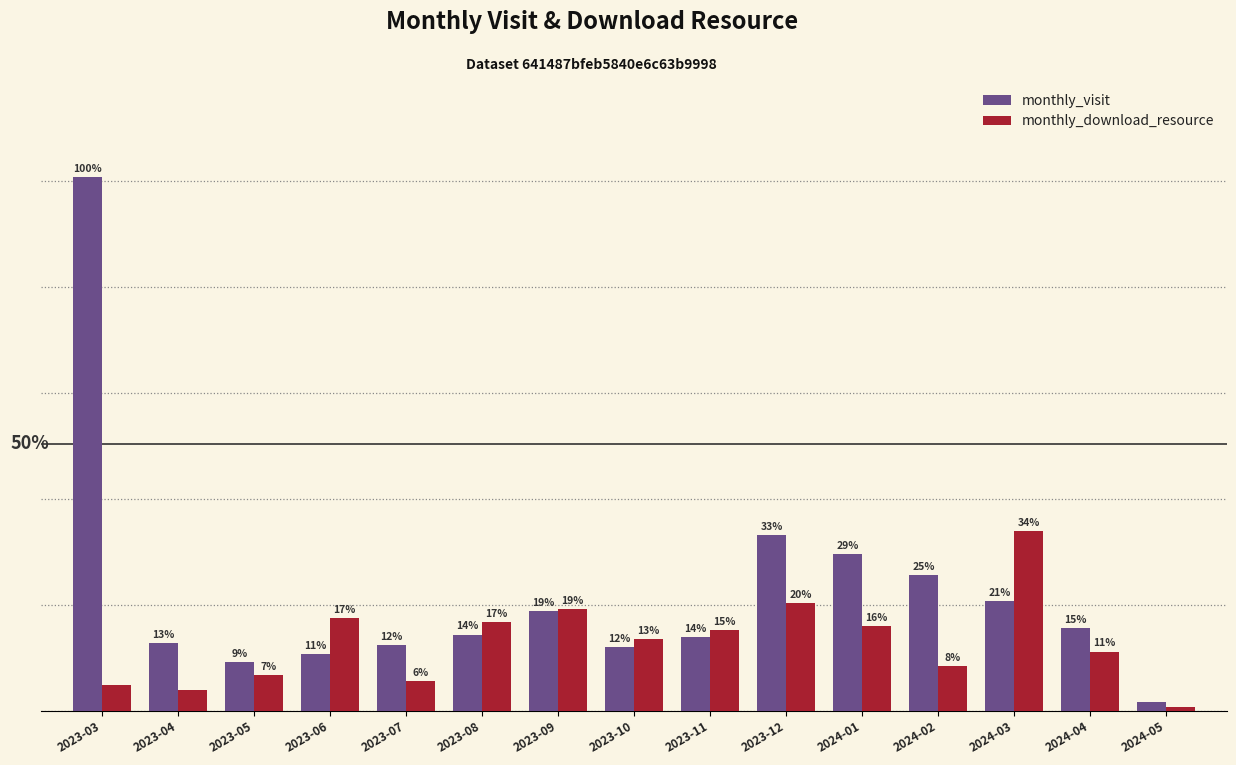

Reading left to right, transcribe all the data shown in this chart.

monthly_visit: 252	32	23	27	31	36	47	30	35	83	74	64	52	39	4
monthly_download_resource: 12	10	17	44	14	42	48	34	38	51	40	21	85	28	2